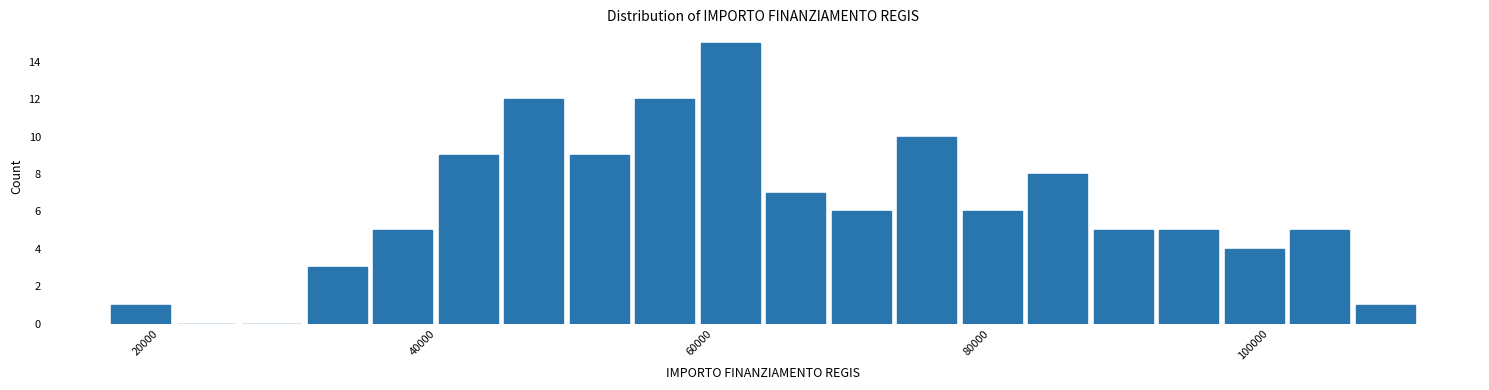

Read against the x-axis, roughly where is the centre of the tallest bar?

62000